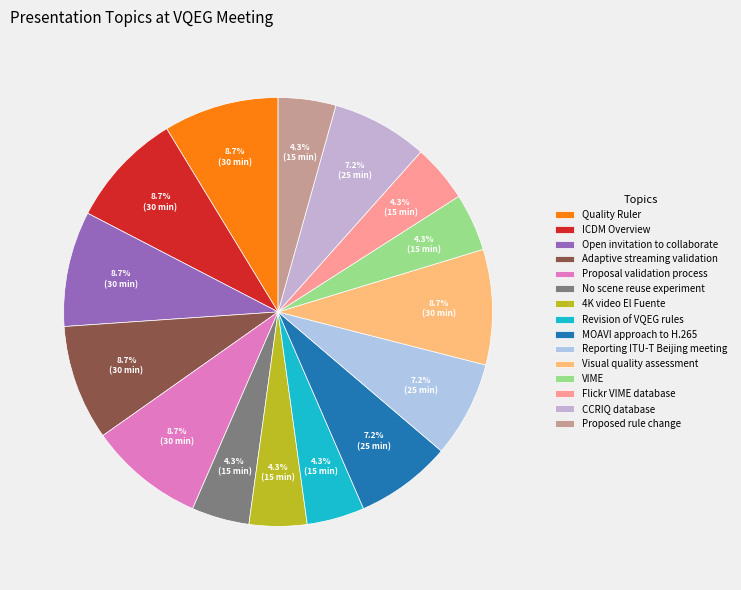

The Proposed rule change slice represents 1% of the pie. True or false?

False